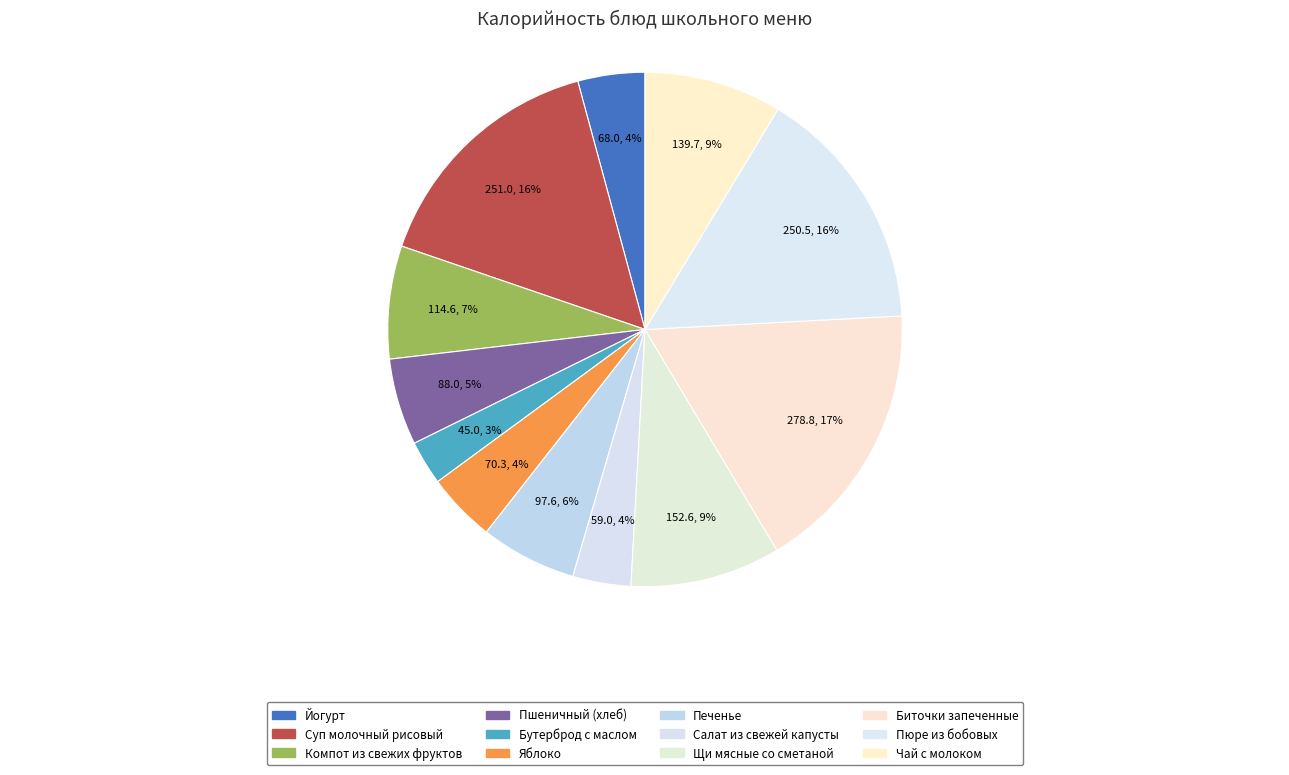

To the nearest percent, what is the average slice percentage?

8%